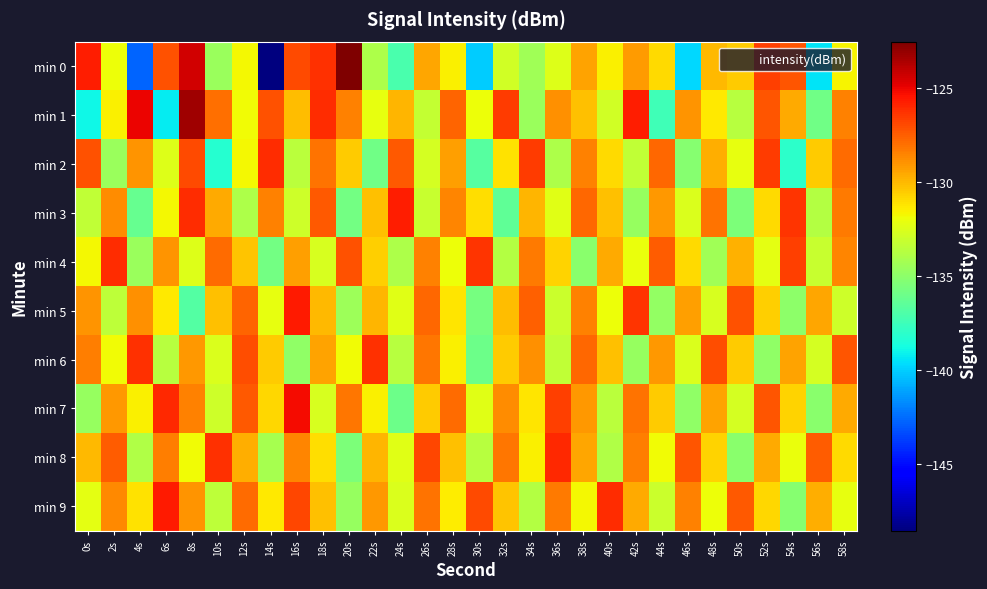

Between 26s and 38s, which series saw the biggest shift?

min 4